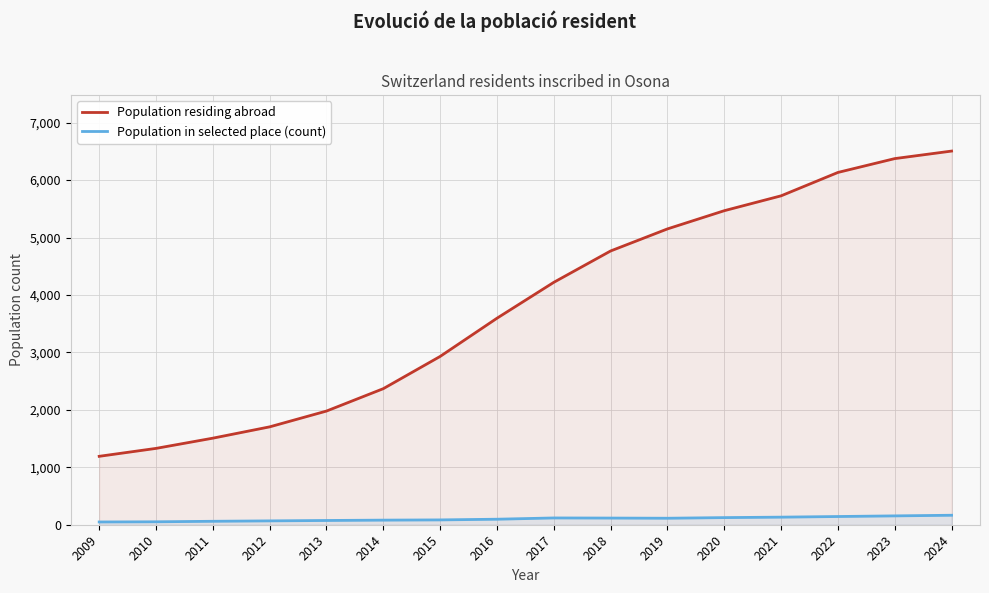

Rank the series by their maximum value, from highest to lowest.

Population residing abroad, Population in selected place (count)